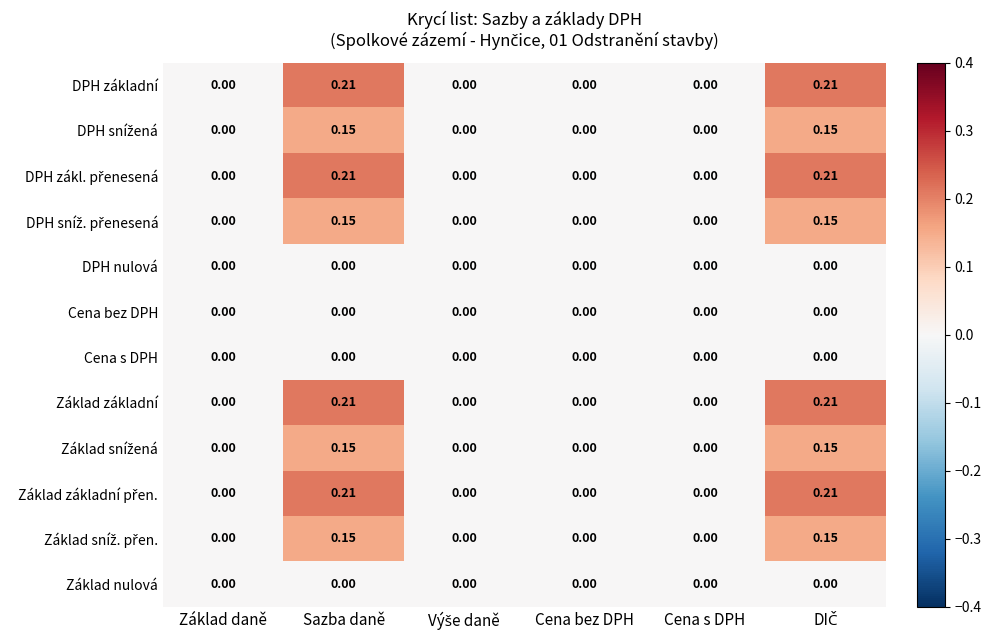

Is the value of Základ základní at Sazba daně greater than the value of Cena s DPH at Základ daně?

Yes